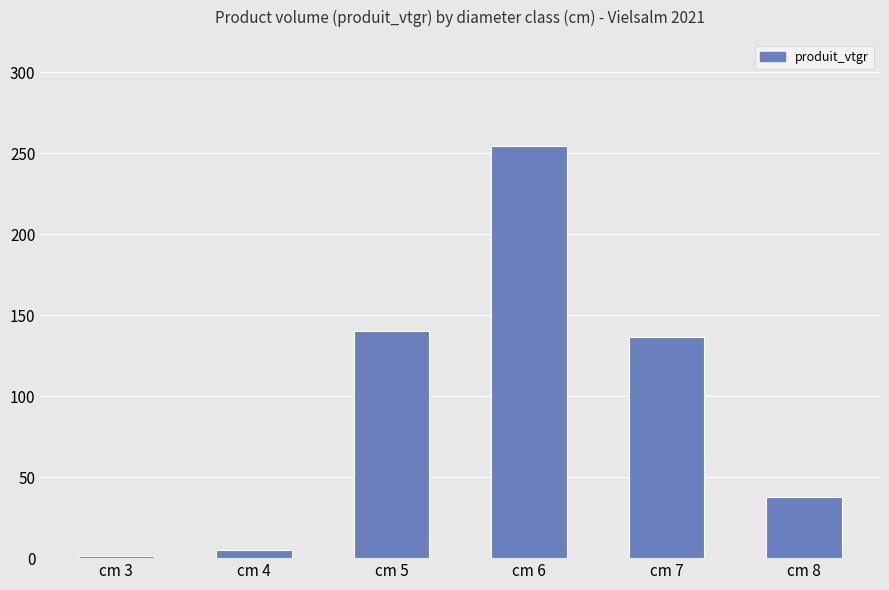

True or false: the data shows 15.8 at cm 8.

False